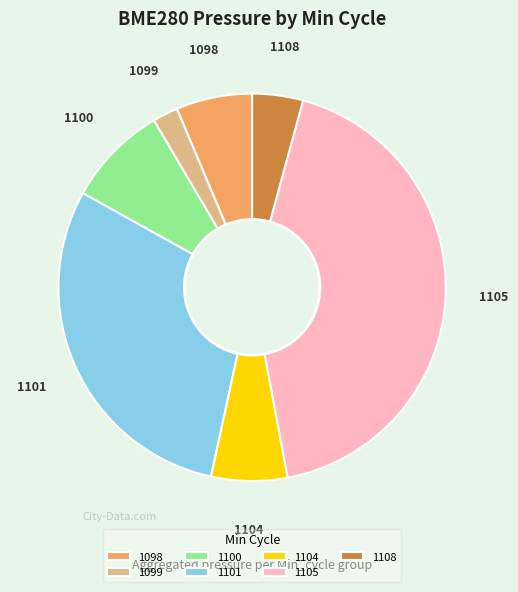

Is it true that 1101 is 42% of the pie?

False